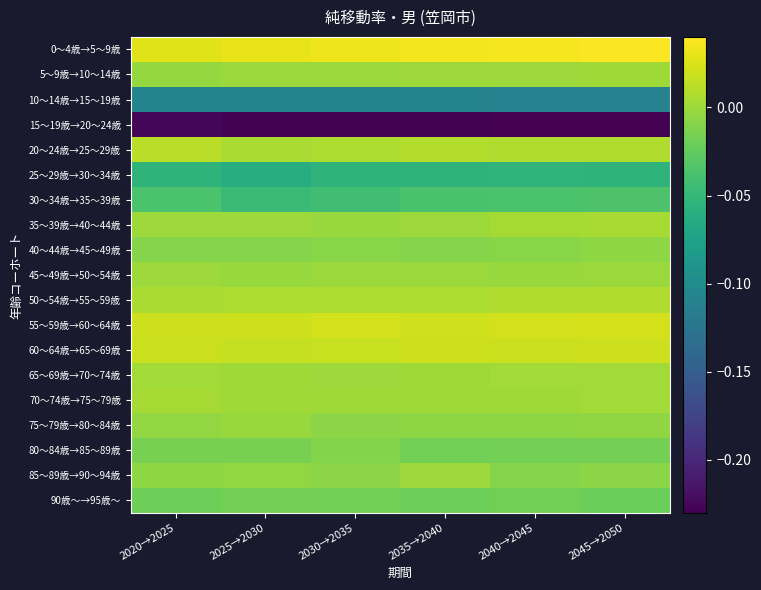

At how many categories does at least one series exceed 0?

6